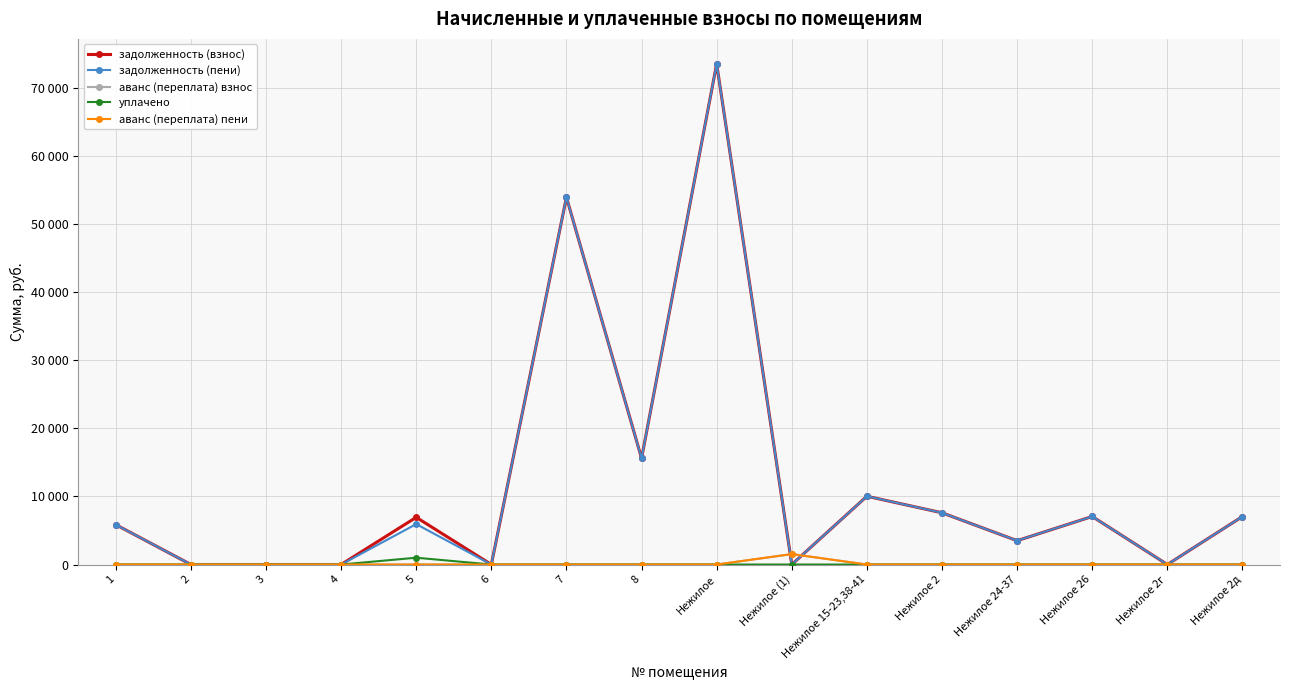

At which label is уплачено closest to 500?

1